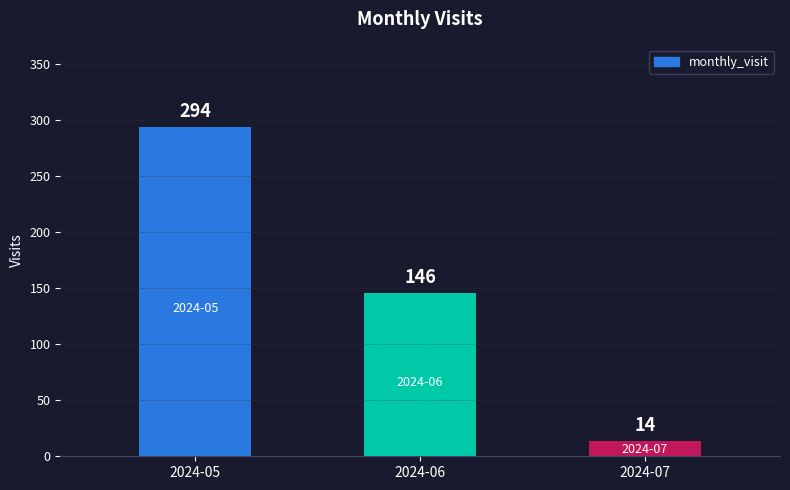

Reading left to right, transcribe all the data shown in this chart.

2024-05=294	2024-06=146	2024-07=14